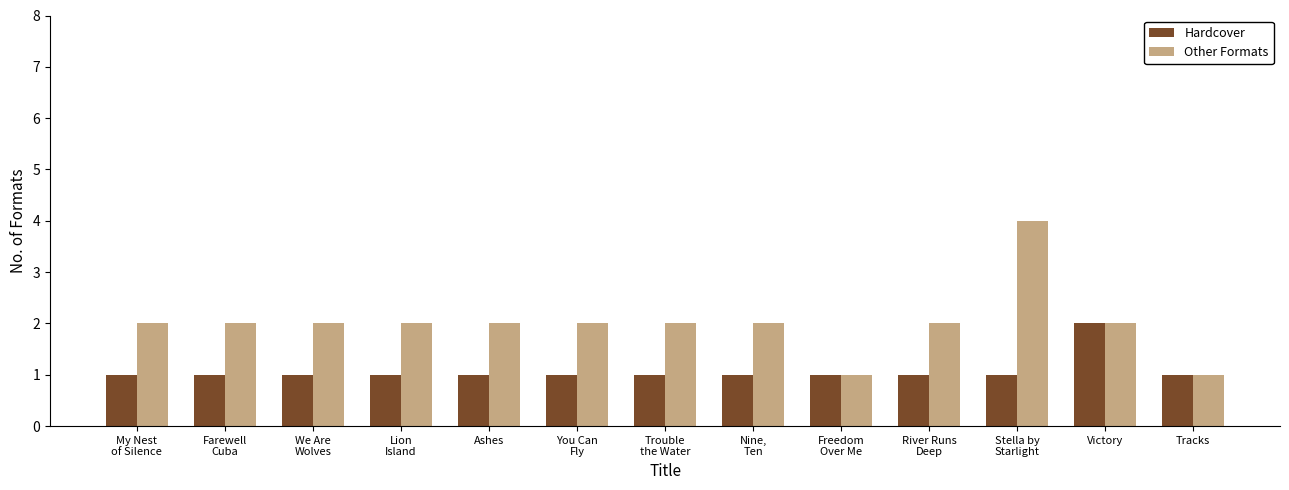

How many distinct data groups are displayed?

2